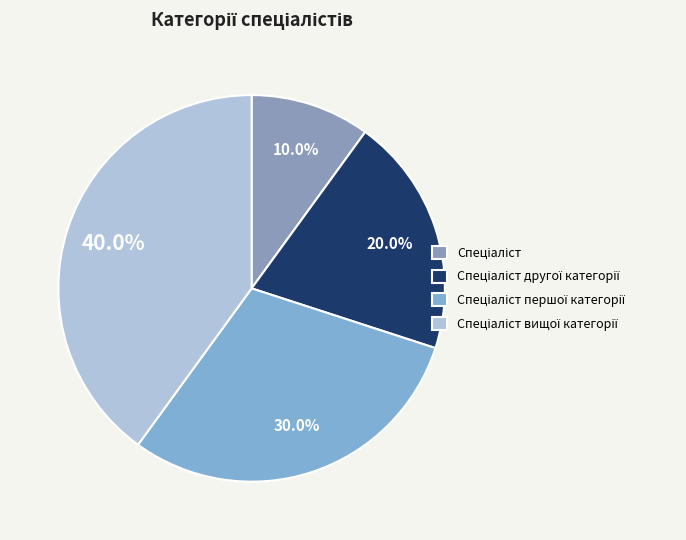

How many segments does this pie chart have?

4